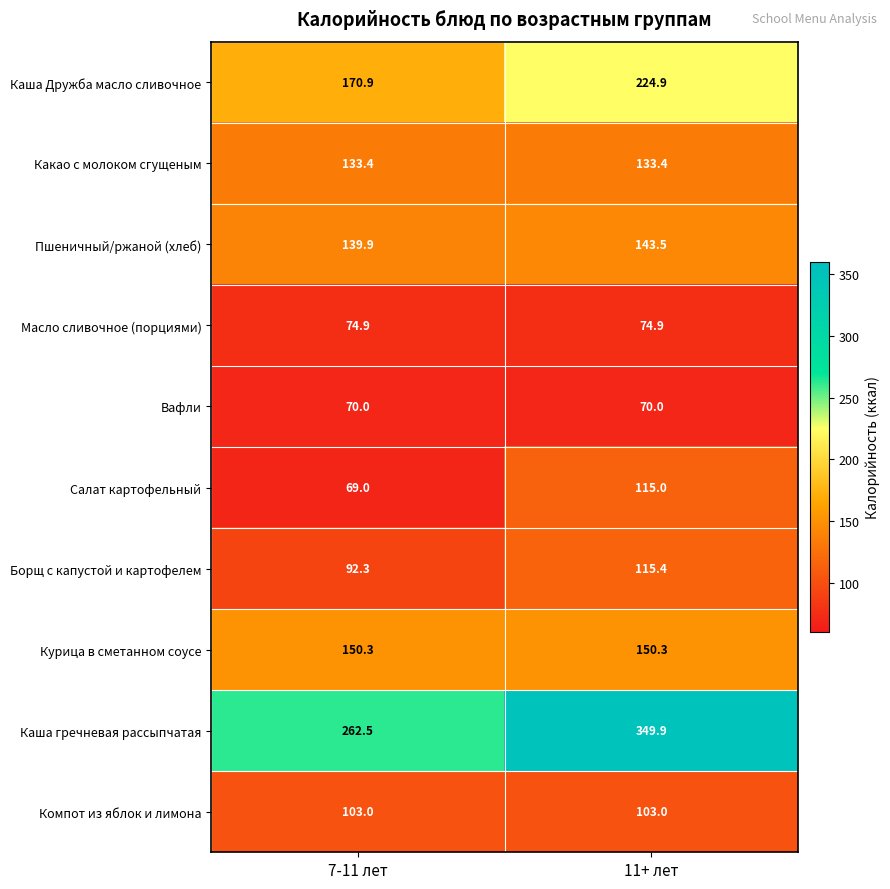

At which category is the sum across all series the highest?

11+ лет